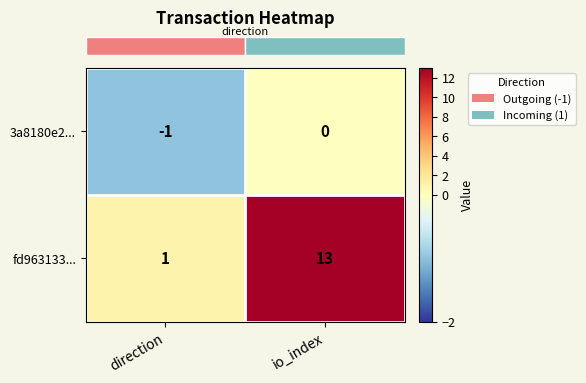

What is the maximum value shown in the chart?

13